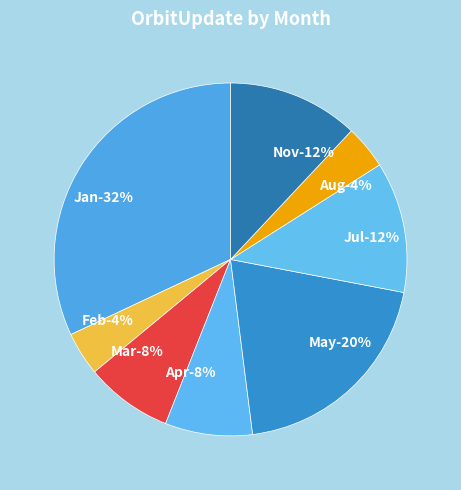

To the nearest percent, what percentage of the pie is Mar?

8%